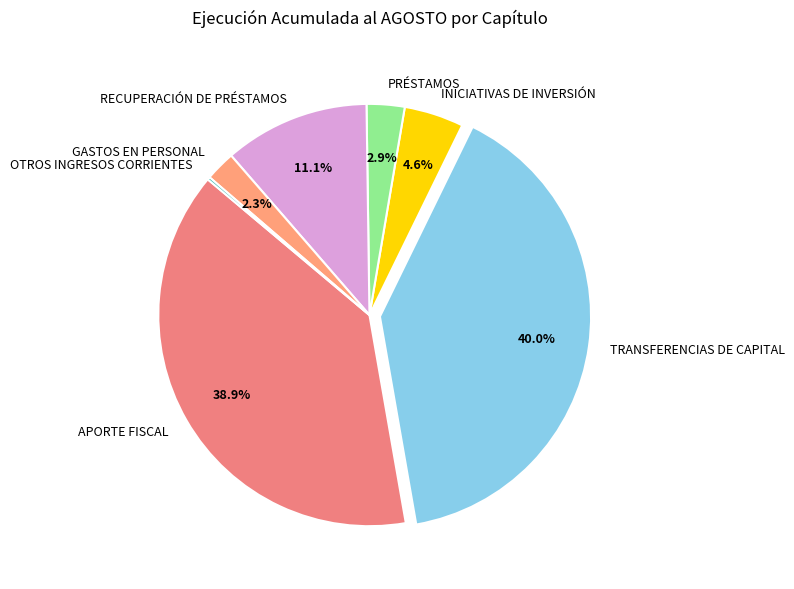

Is PRÉSTAMOS the majority of the pie?

No